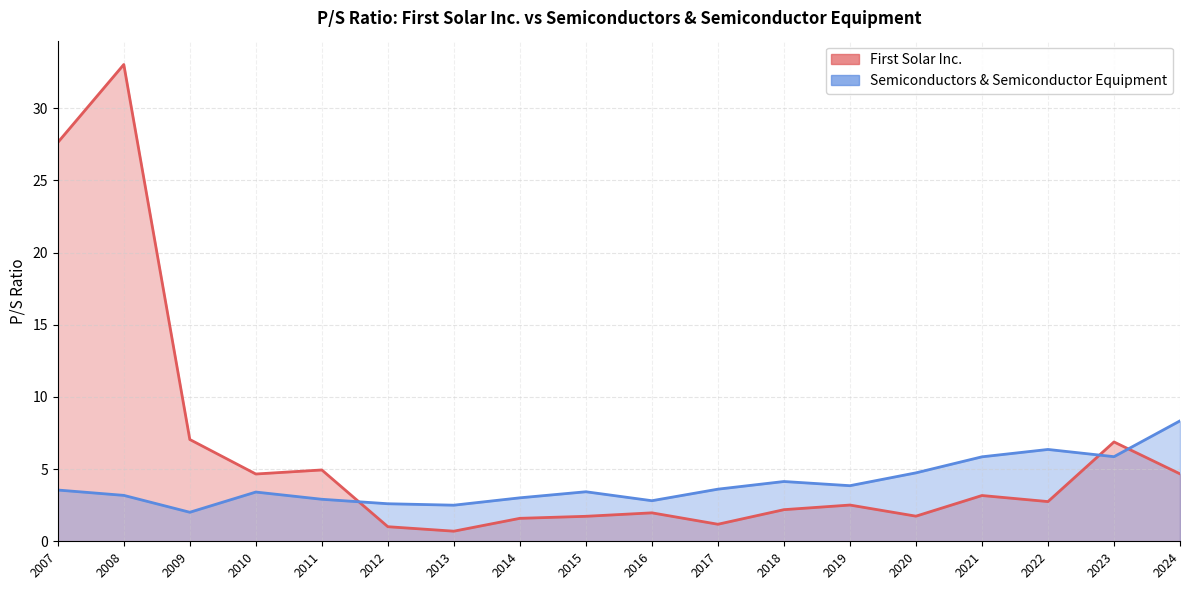

Which has a higher value, 2018 or 2023?

2023